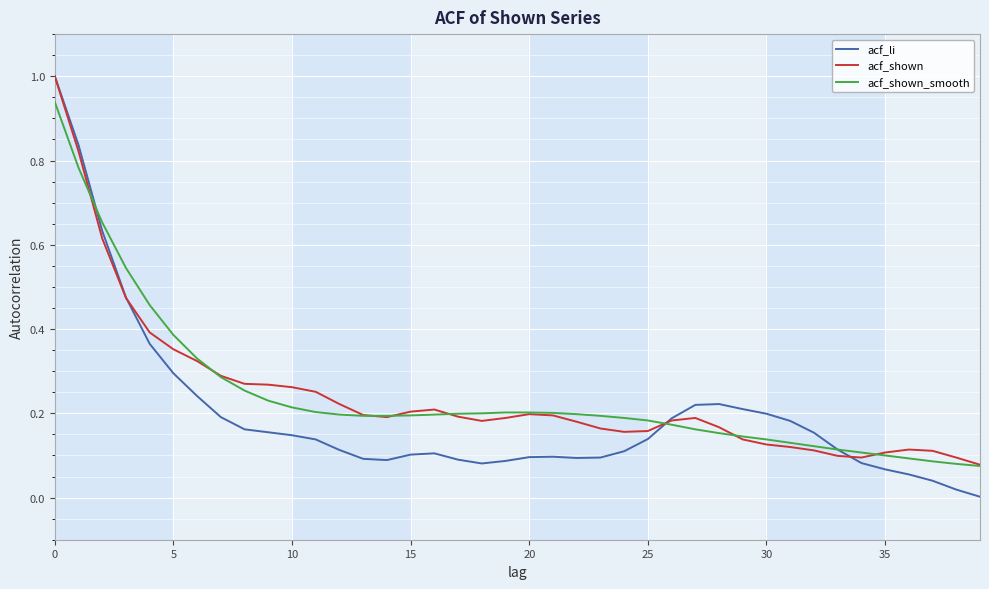

What is the highest value of the acf_shown series?

1.0